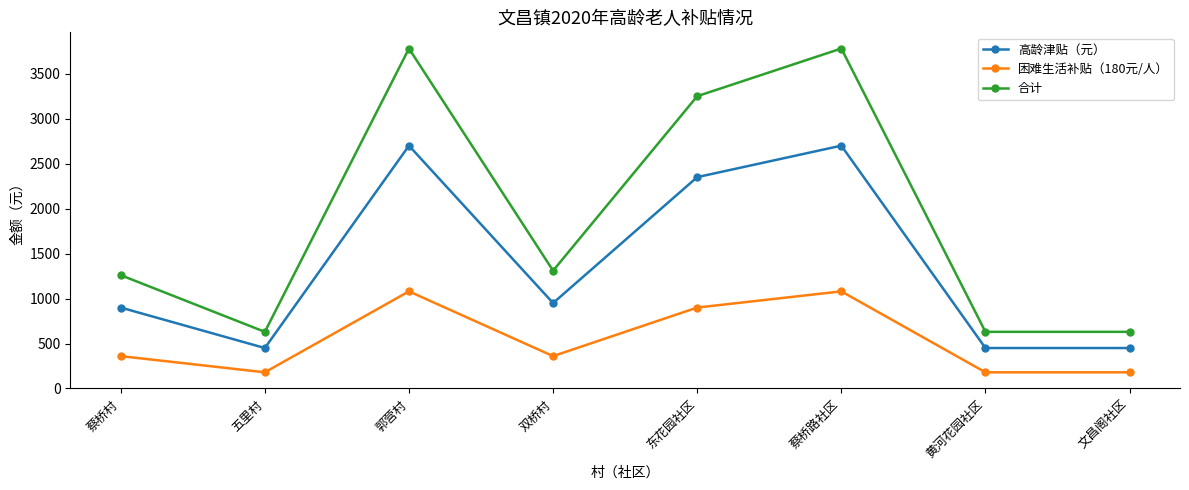

How many values in the 高龄津贴（元） series are below 950?

4